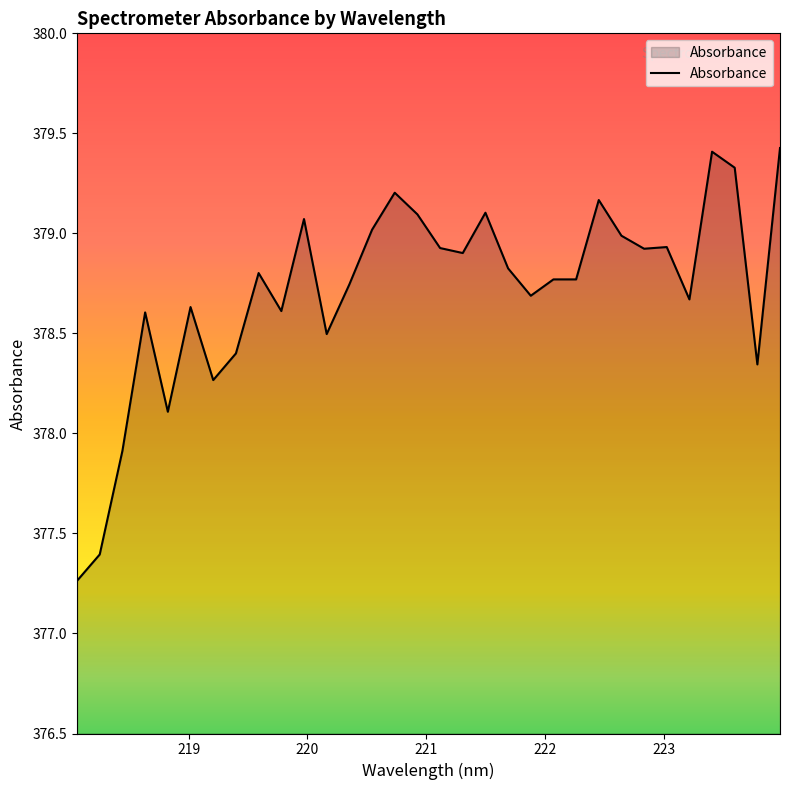

How many lines are shown in the chart?

1